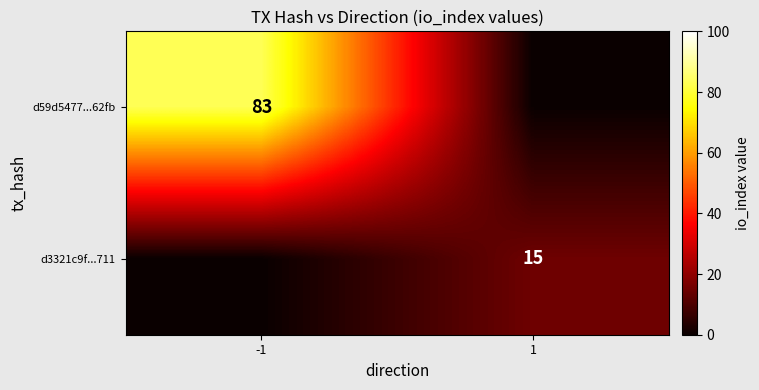

Is it true that d59d5477...62fb equals 83 at -1?

True